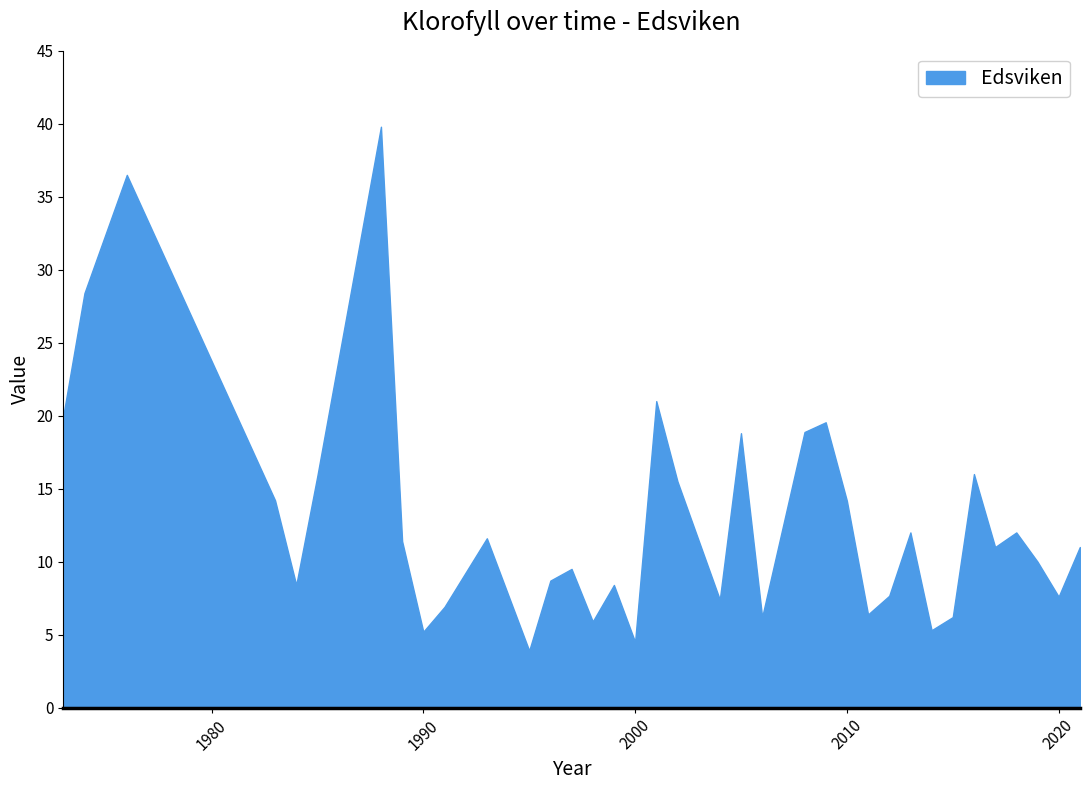

Reading left to right, extract all data points from this chart.

20.0	28.4	36.5	14.2	8.4	15.9	39.8	11.4	5.2	6.9	11.6	3.9	8.7	9.5	5.9	8.4	4.5	21.0	15.5	7.4	18.8	6.2	18.9	19.5	14.2	6.4	7.7	12.0	5.3	6.2	16.0	11.0	12.0	10.0	7.6	11.0